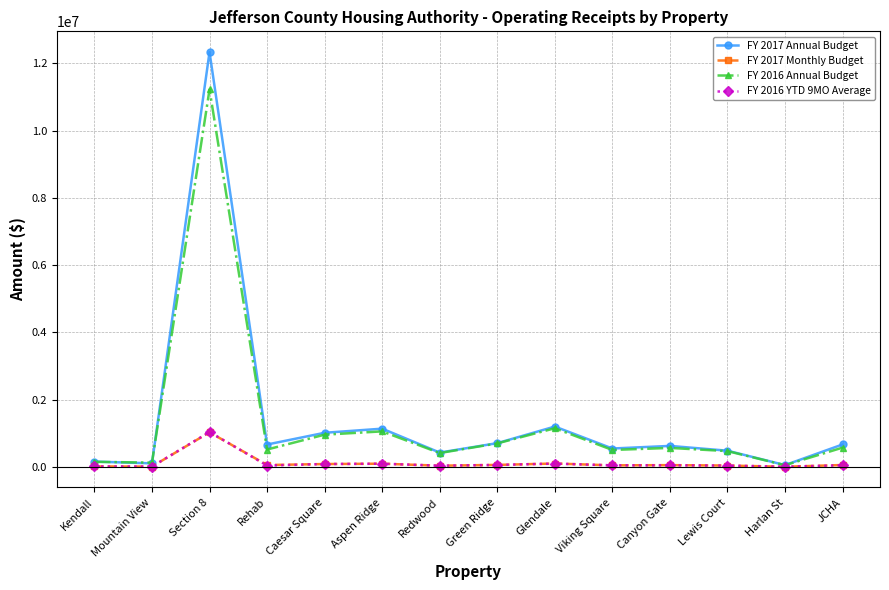

What are all the series names shown in the legend?

FY 2017 Annual Budget, FY 2017 Monthly Budget, FY 2016 Annual Budget, FY 2016 YTD 9MO Average